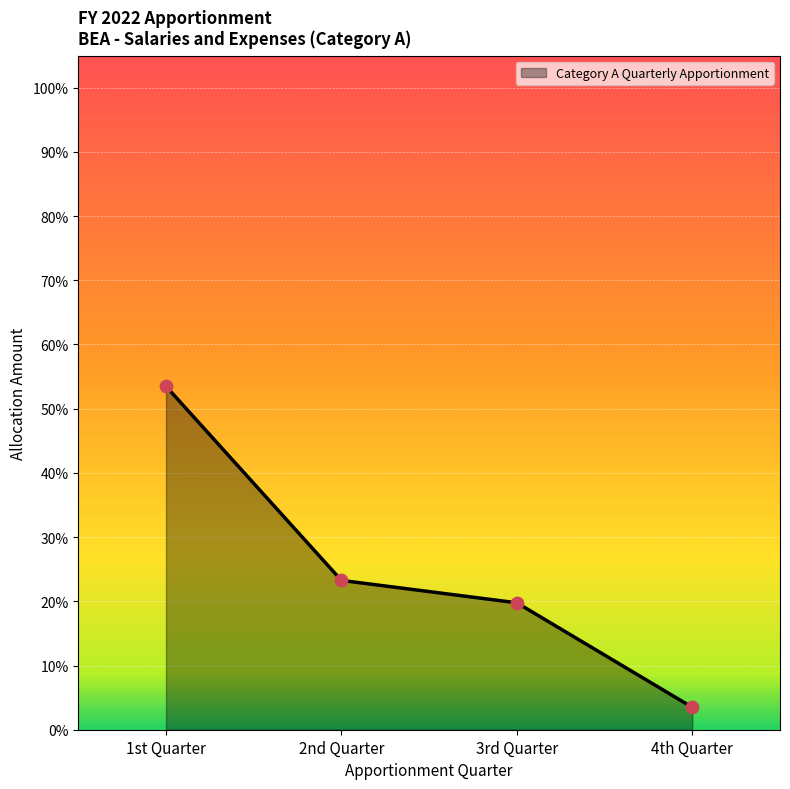

Which has a higher value, 3rd Quarter or 2nd Quarter?

2nd Quarter